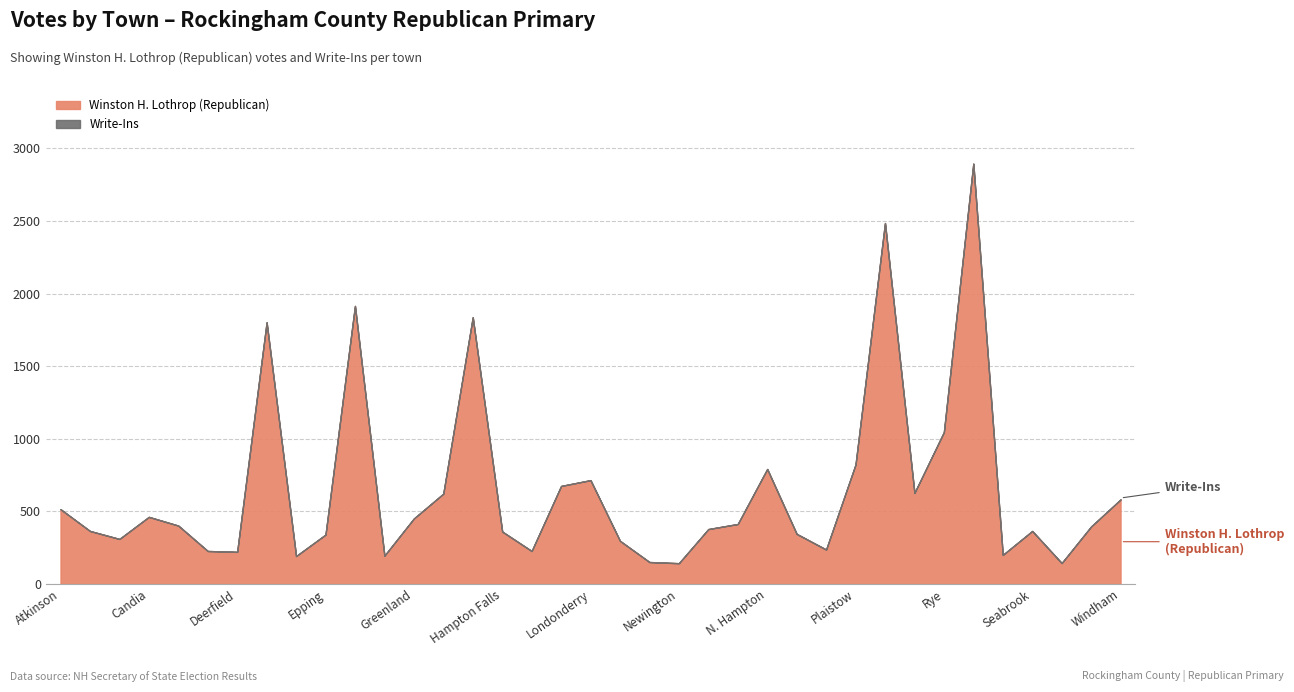

True or false: Winston H. Lothrop (Republican) and Write-Ins intersect in this chart.

False